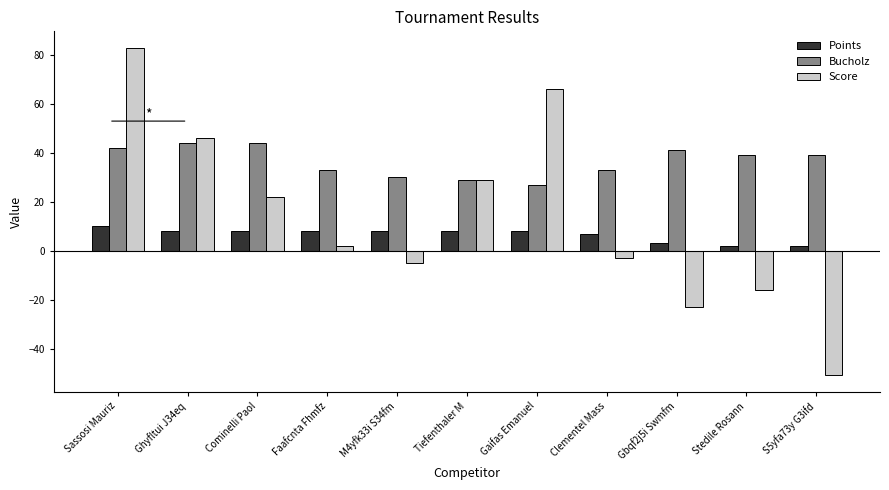

Does the chart contain stacked bars?

No